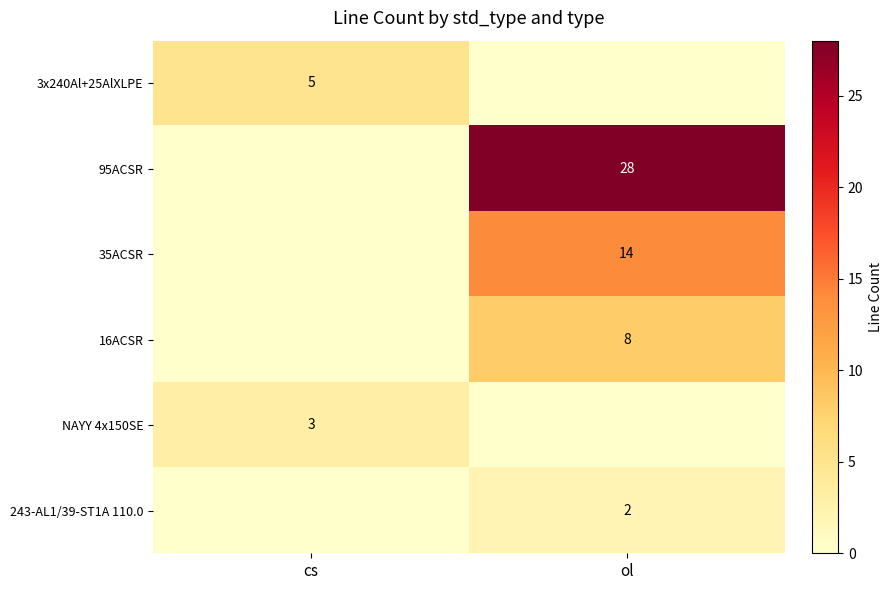

True or false: 3x240Al+25AlXLPE has a value of 7 at cs.

False